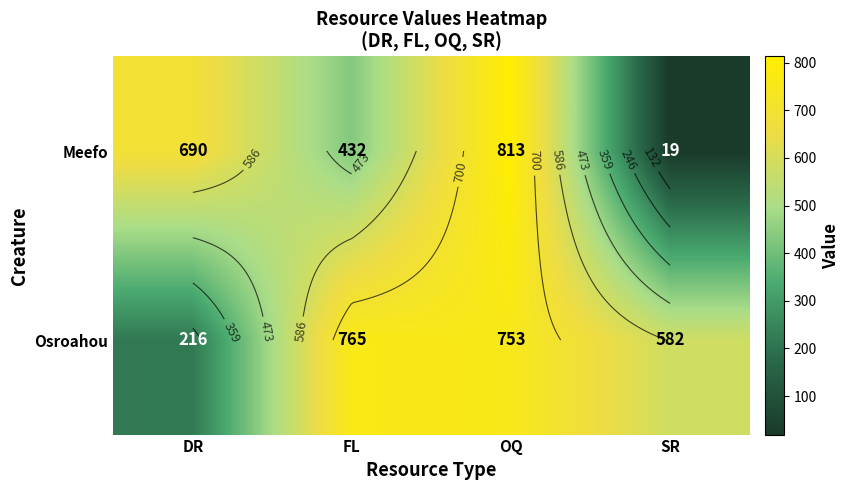

Which series has the widest spread of values?

Meefo